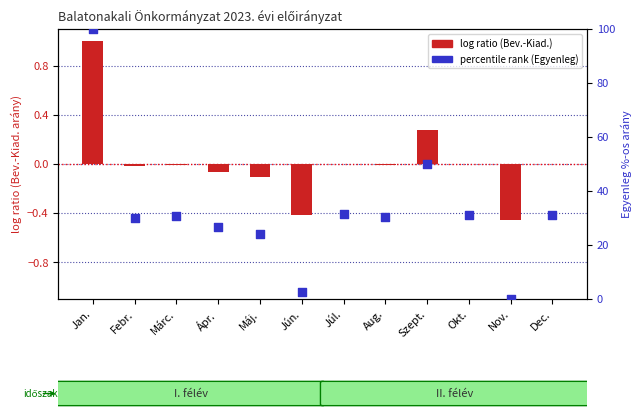

Which series has the widest spread of Y values?

percentile rank within the sample